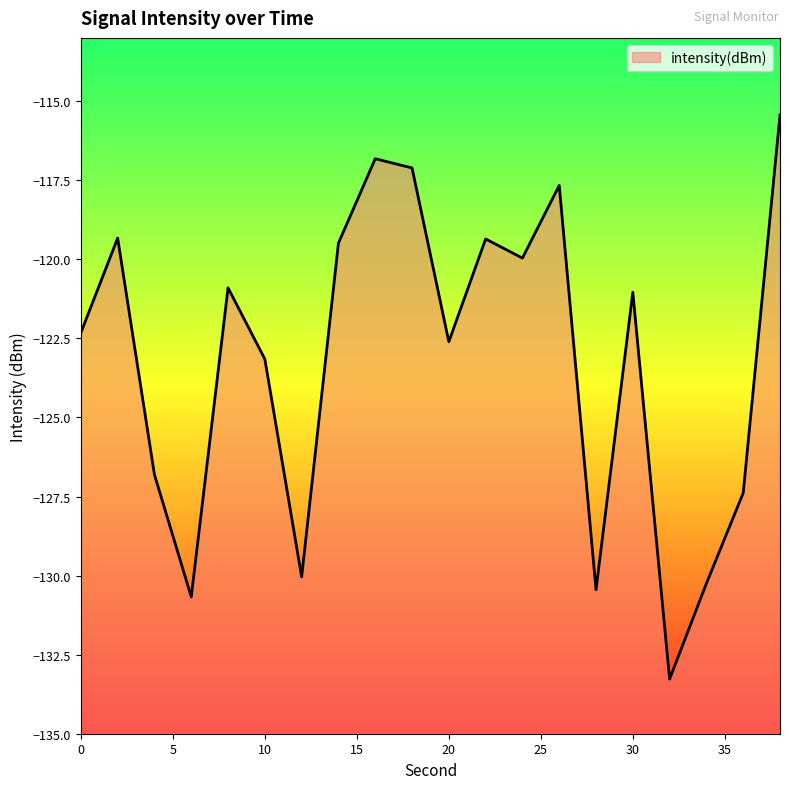

What is the value of the 14th point from the left?

-117.7